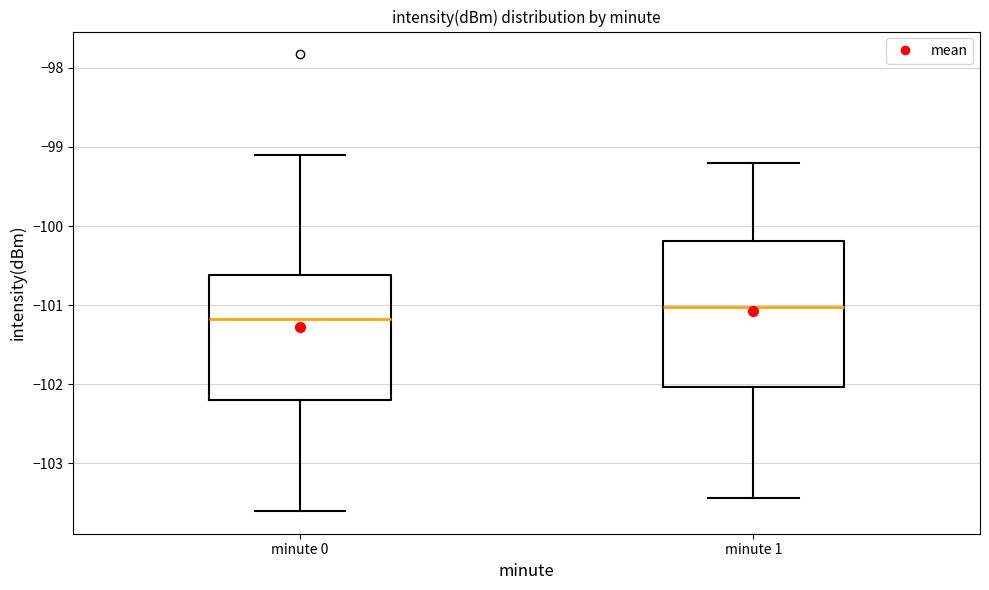

Reading left to right, transcribe this box plot: for each box, give where its median line is, the range the box spans, and where its two whiskers end, as read against the y-axis. The values are not printed on the chart, so give them approximately, as read against the axis.

minute 0: median -101.2, box -102.2 to -100.6, whiskers -103.6 to -99.1
minute 1: median -101.0, box -102.0 to -100.2, whiskers -103.4 to -99.2